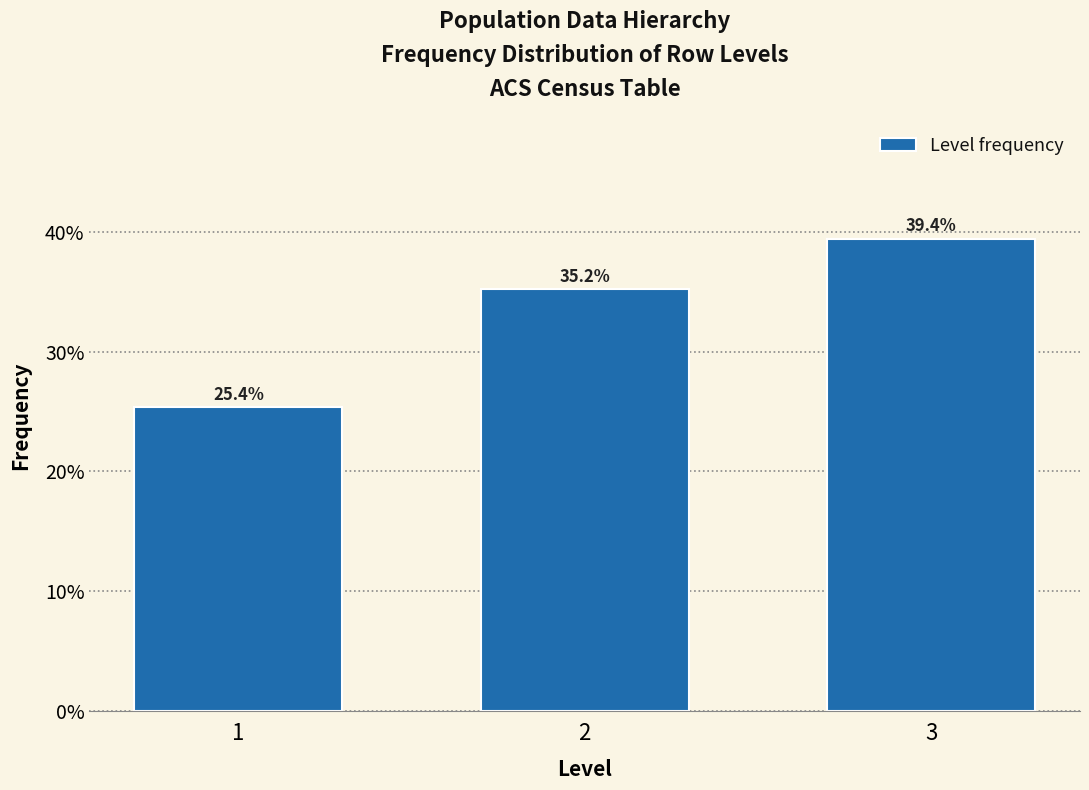

Reading left to right, list all the values displayed in this chart.

1=25.4	2=35.2	3=39.4